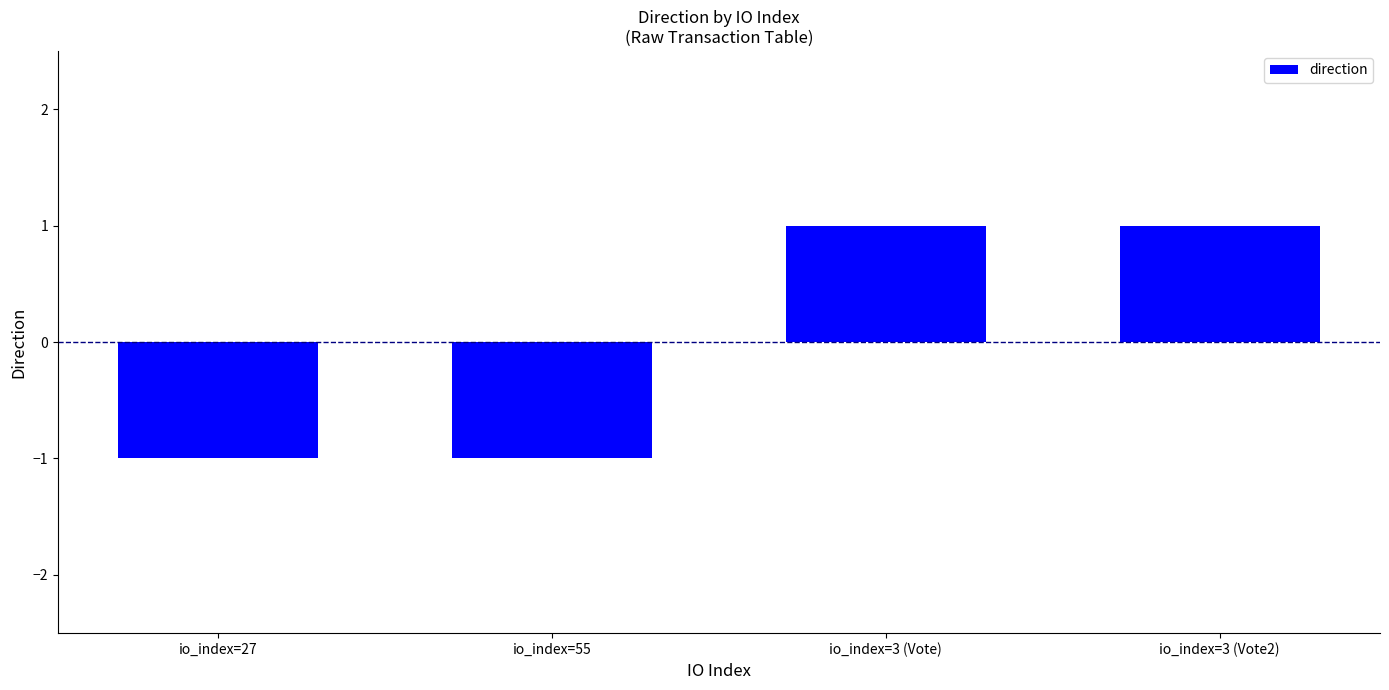

Are the bars horizontal?

No